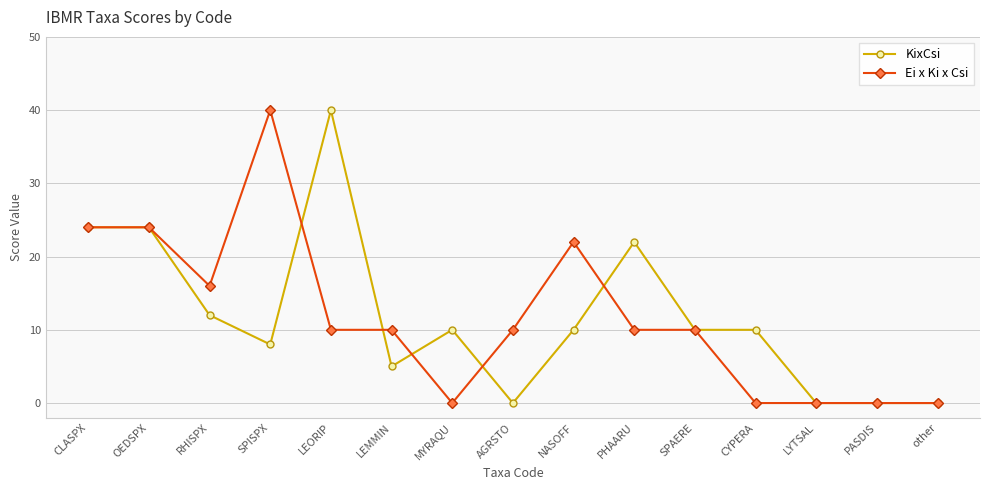

True or false: KixCsi and Ei x Ki x Csi intersect in this chart.

True